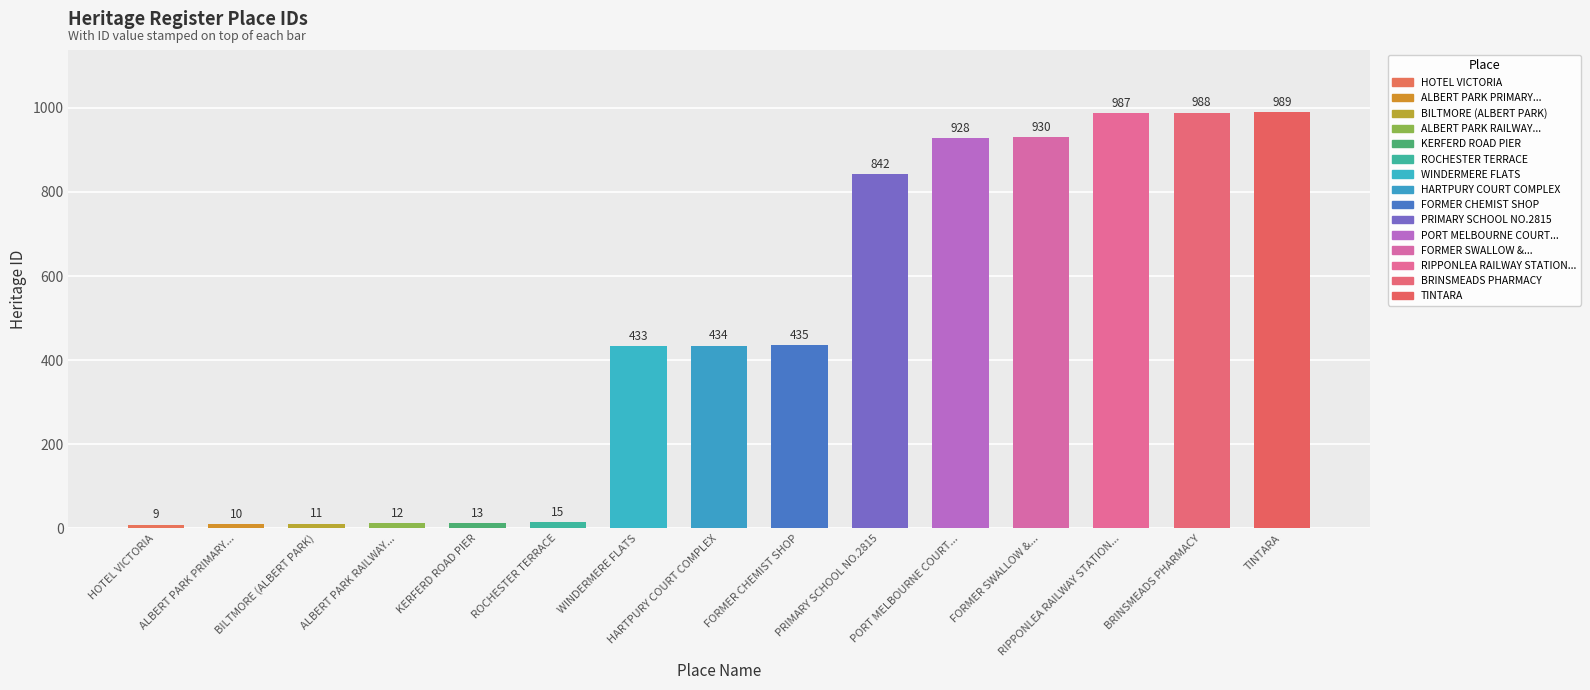

What is the label of the 14th bar from the left?

BRINSMEADS PHARMACY